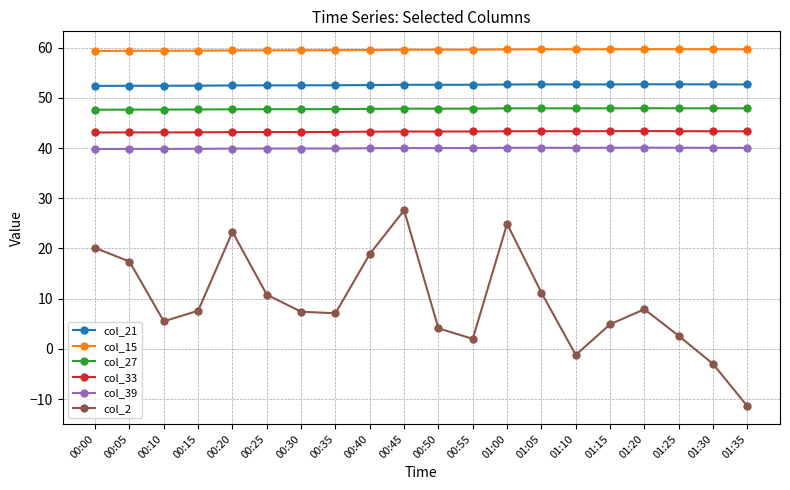

Does the chart display data point markers on the line(s)?

Yes